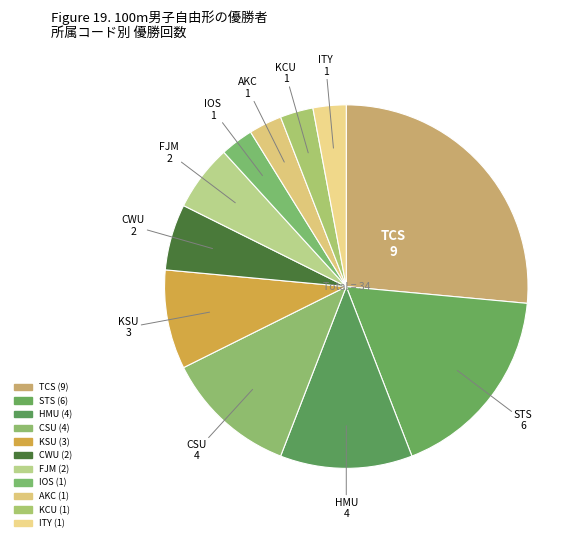

Which slice is the smallest?

IOS